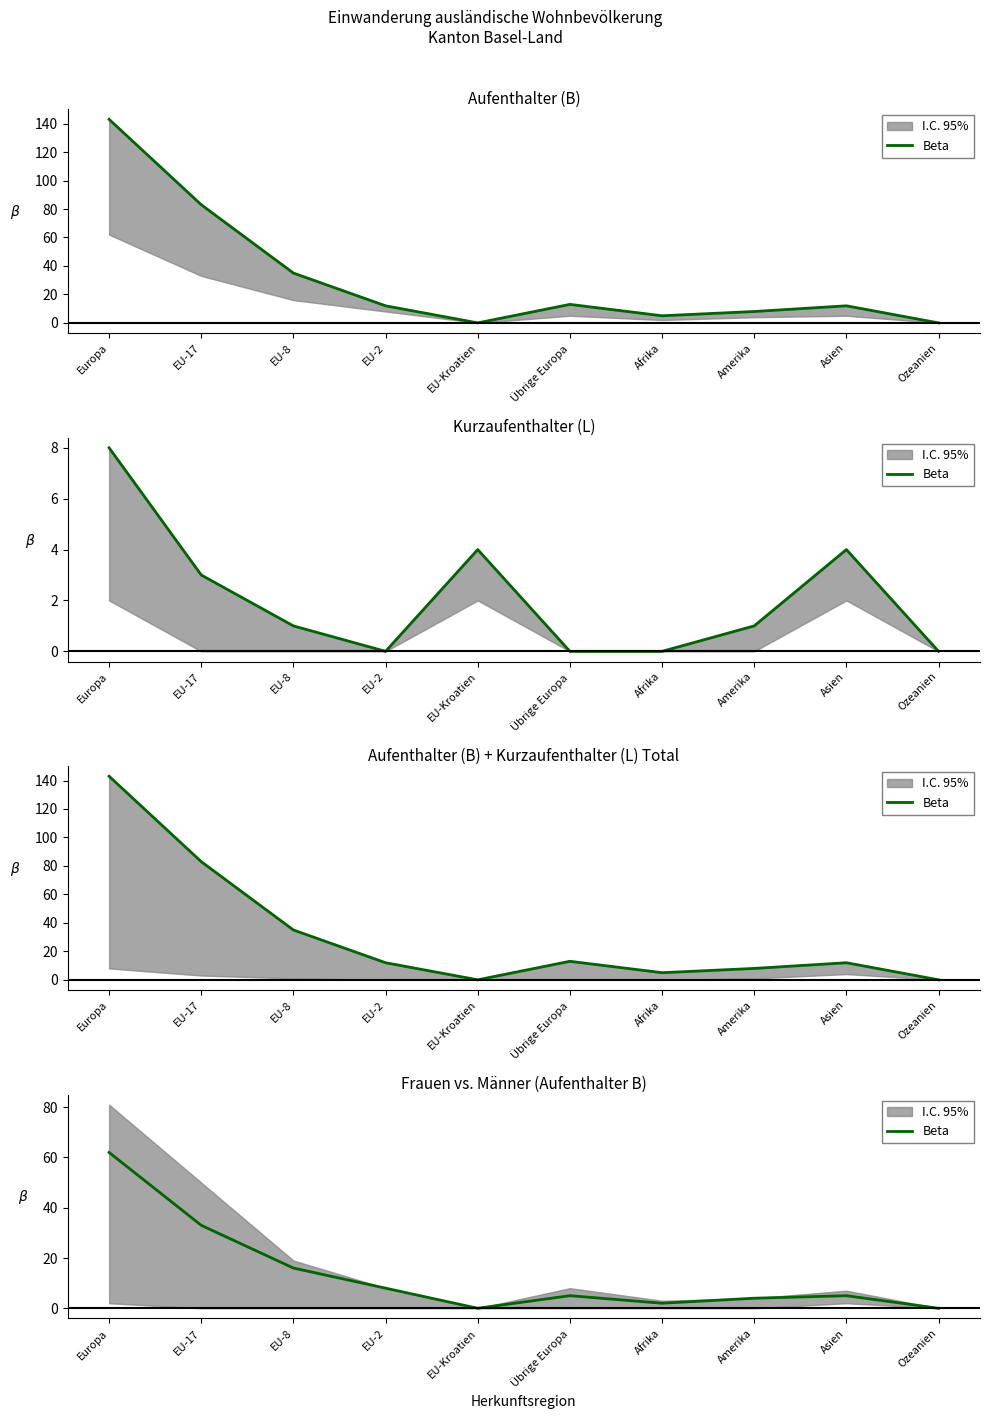

The chart shows a value of 12 at EU-2. True or false?

False